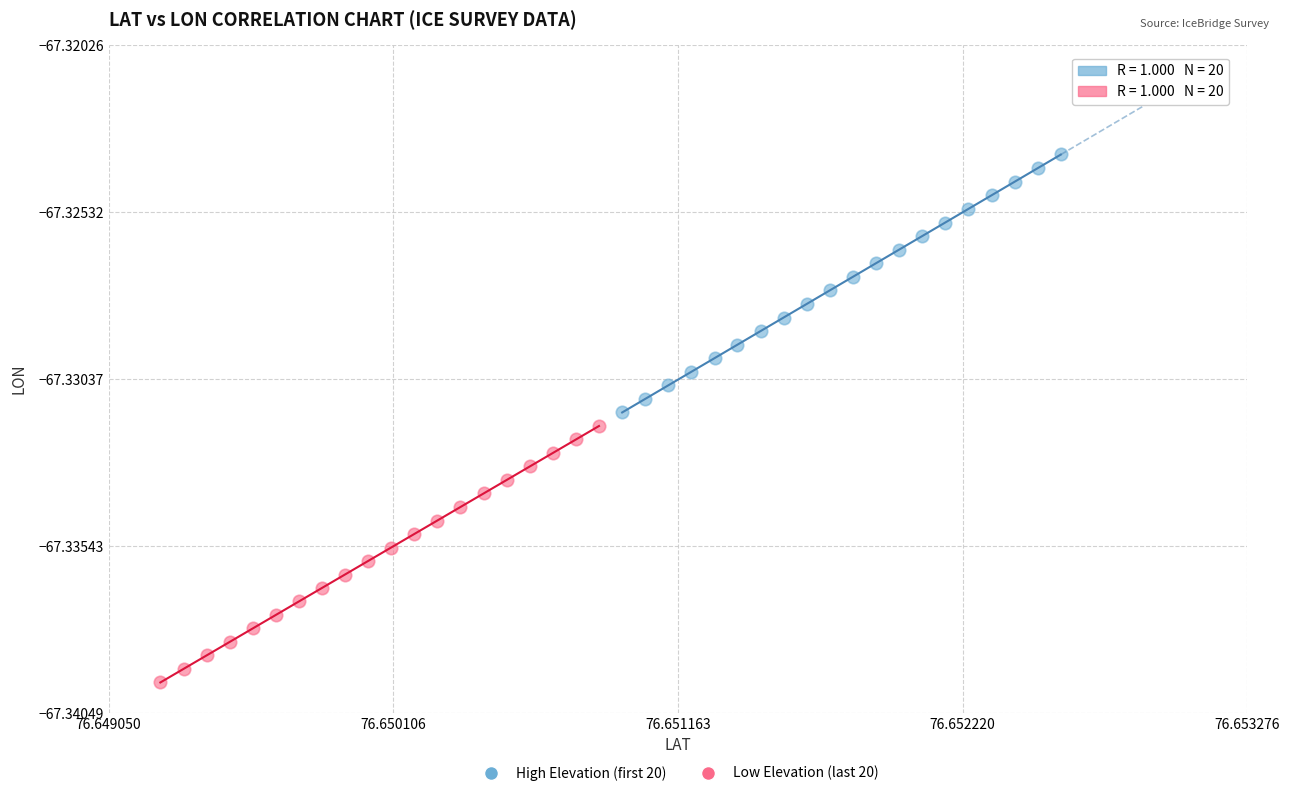

Which series reaches the minimum Y coordinate?

Low Elevation (last 20)